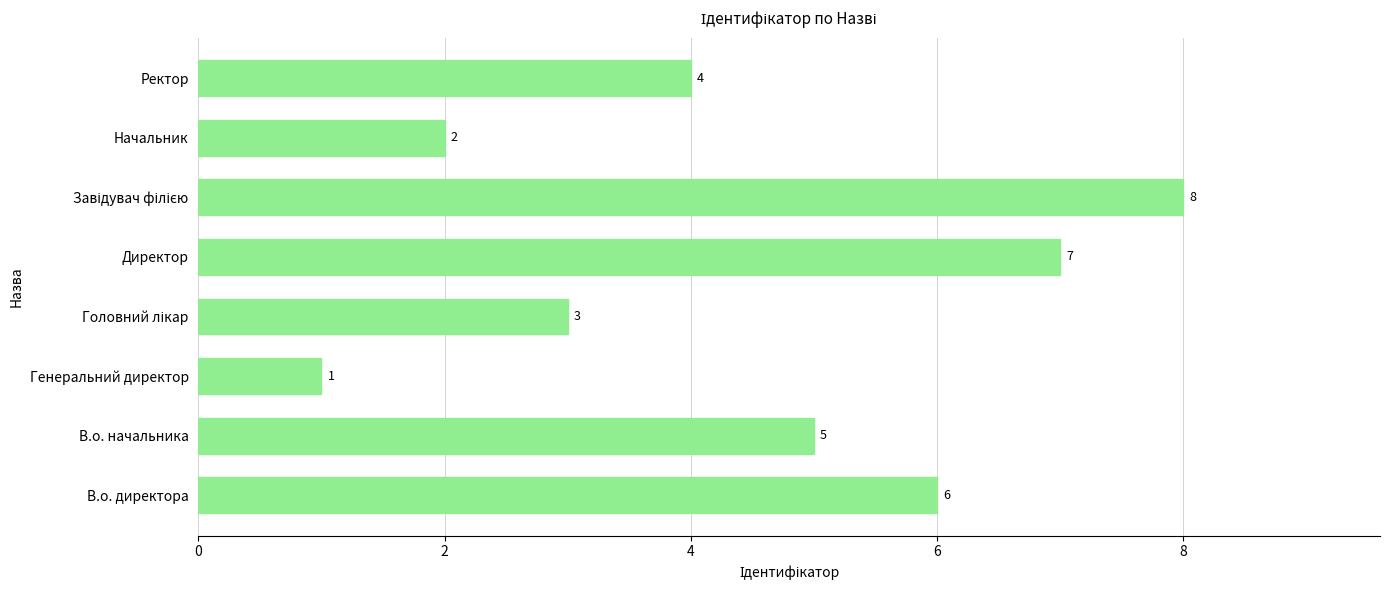

What is the difference between the maximum and minimum values?

7